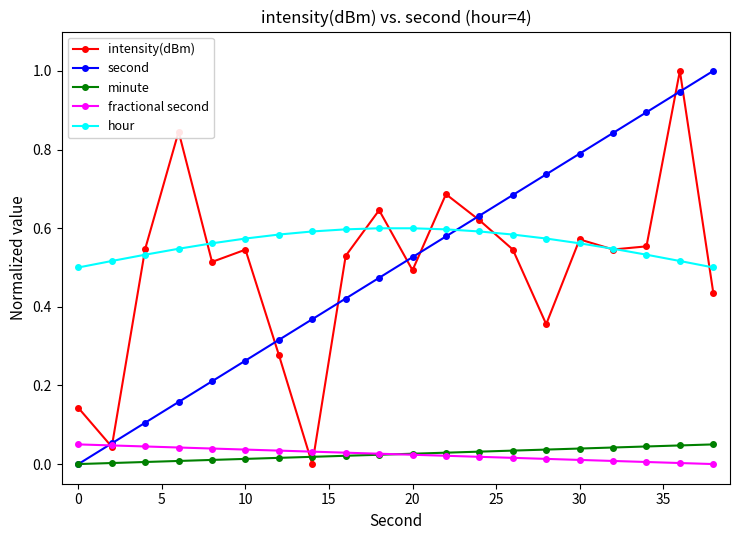

Which series has the largest total across all categories?

hour